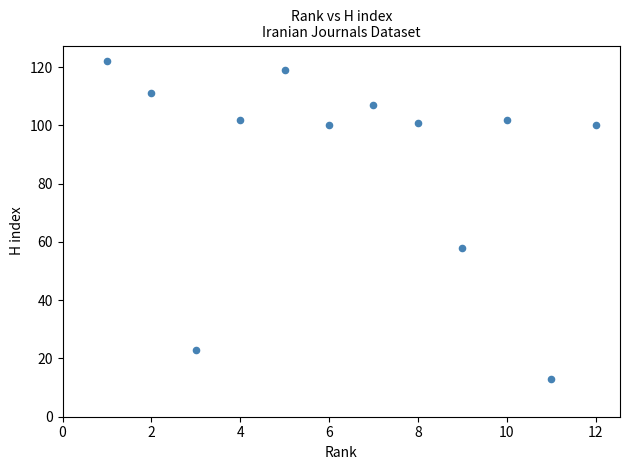

What is the range of Y values (max minus min)?

109